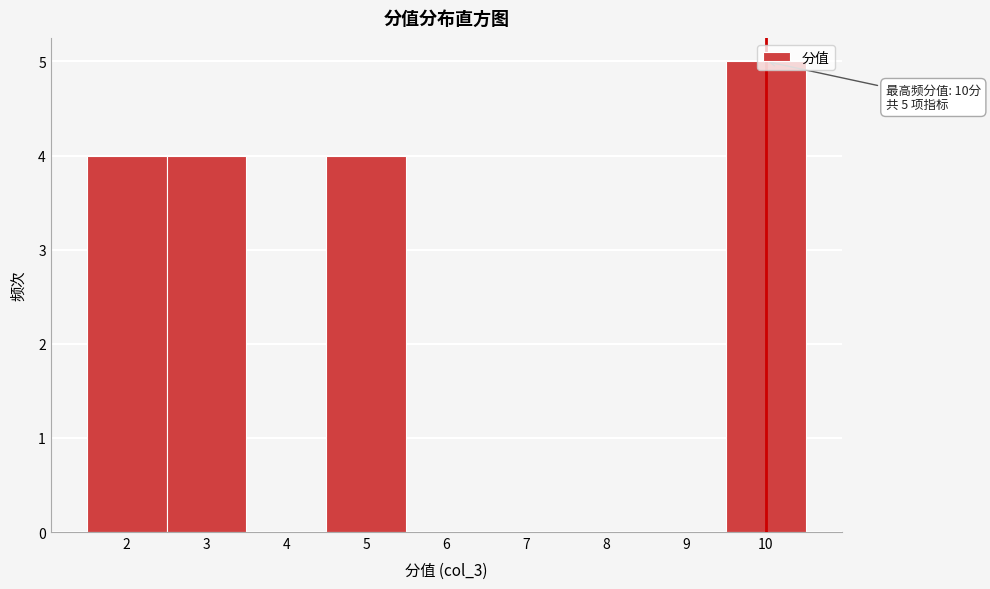

Which range on the x-axis has the tallest bar?

9.5 to 10.5